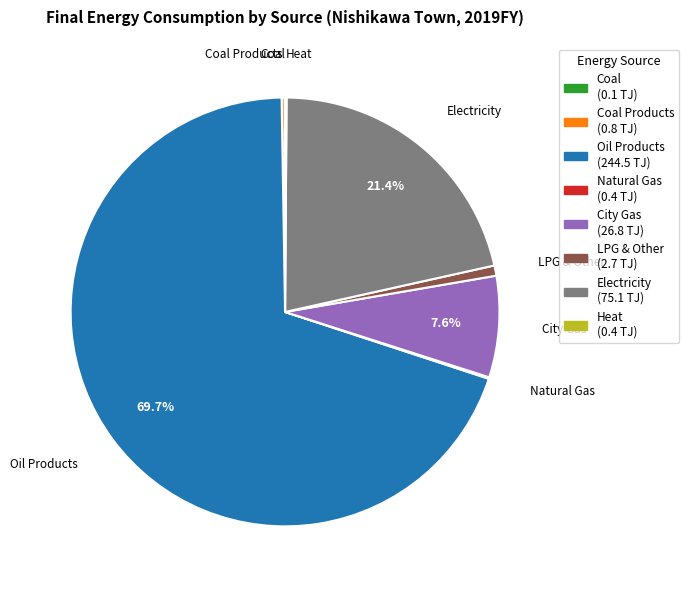

What is the largest slice in the pie chart?

Oil Products